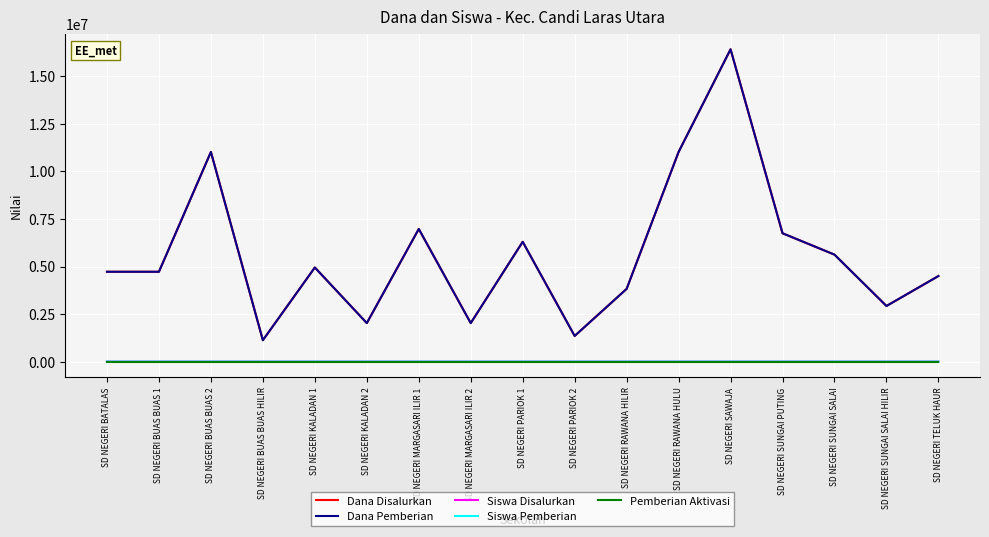

At how many categories does at least one series exceed 442422?

17